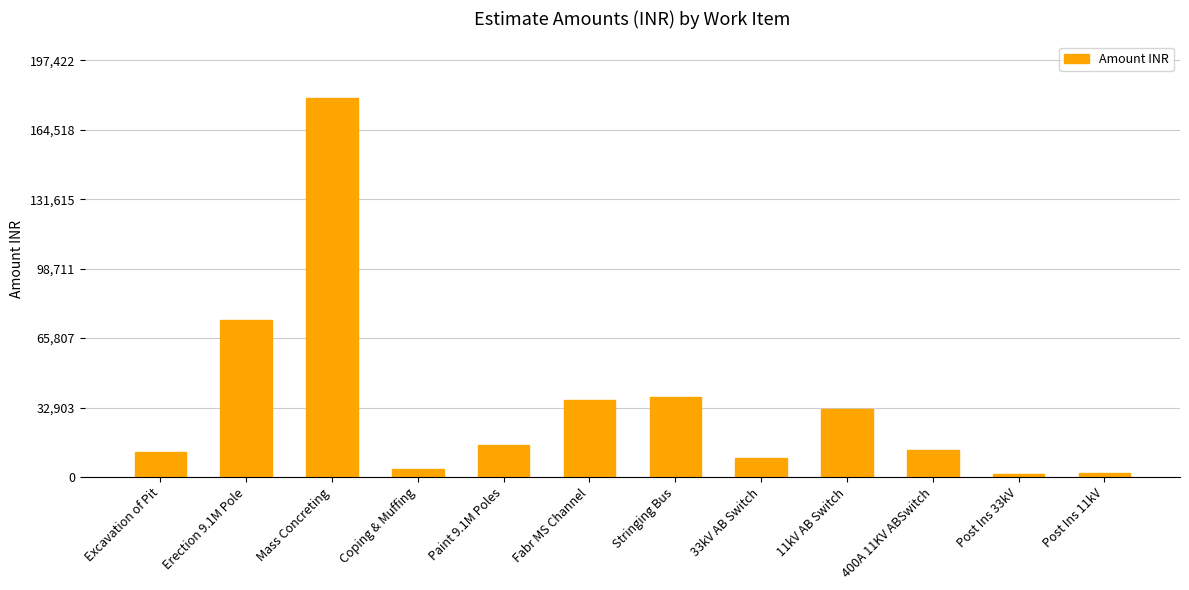

At which category does the chart reach its peak across all series?

Mass Concreting